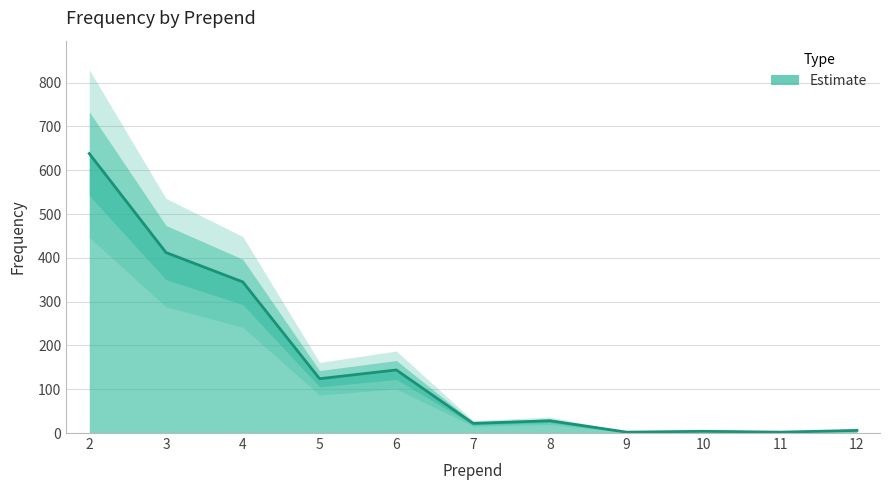

What is the sum of the values at 12 and 2?

644